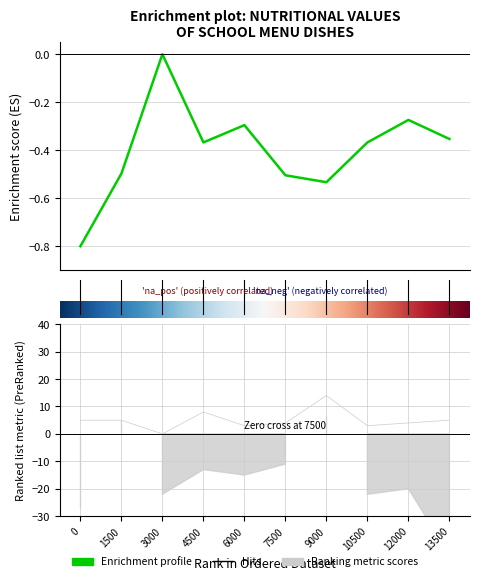

Reading left to right, what are all the values shown in this chart?

Калорийность: -0.8	-0.5	0.0	-0.4	-0.3	-0.5	-0.5	-0.4	-0.3	-0.4
Белки: 5.0	5.0	0.0	8.0	3.0	4.0	14.0	3.0	4.0	5.0